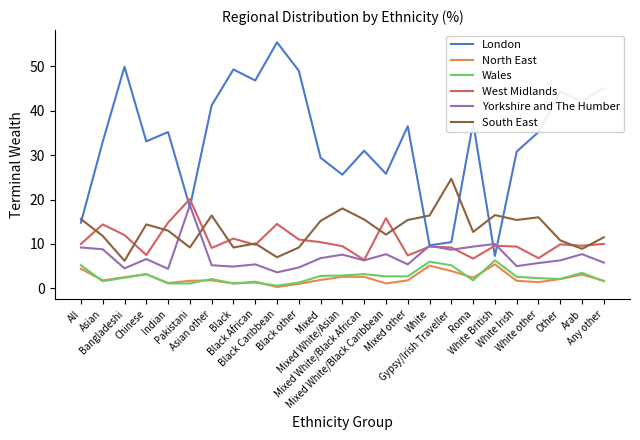

Is this an area chart (filled region under the line)?

No